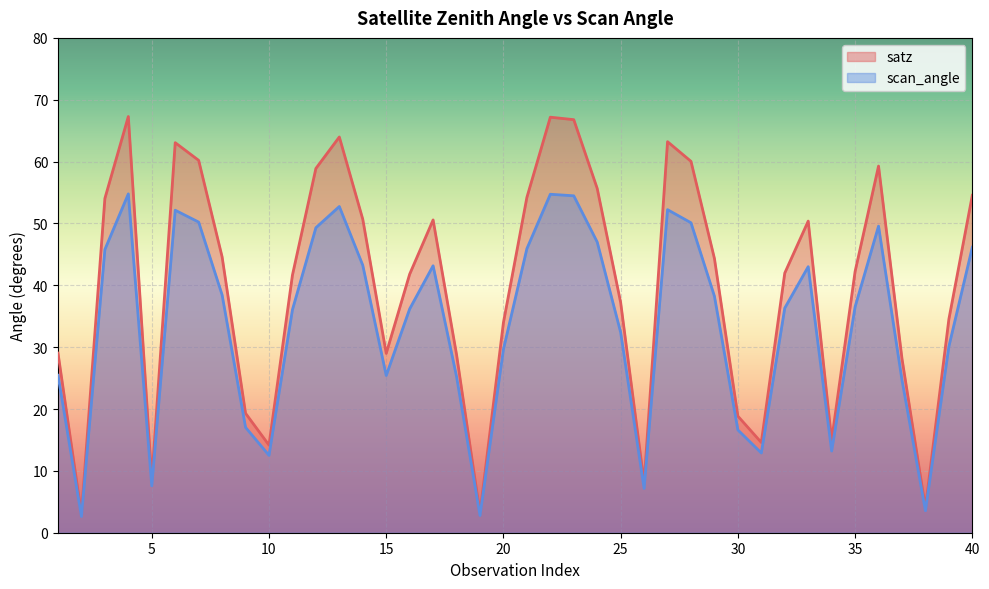

How many values in the scan_angle series exceed 36?

23